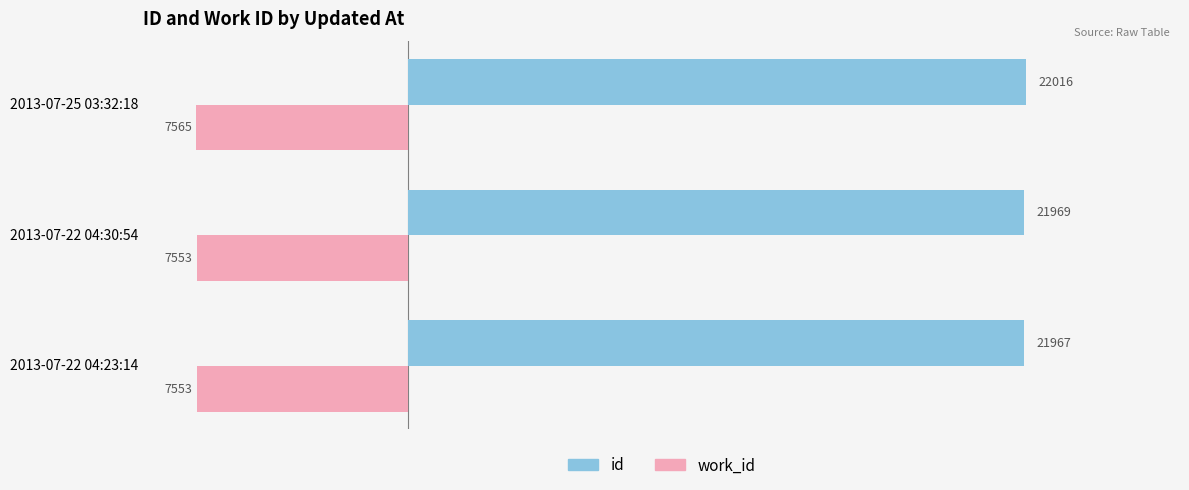

True or false: work_id has a value of -7565 at 2013-07-25 03:32:18.

True